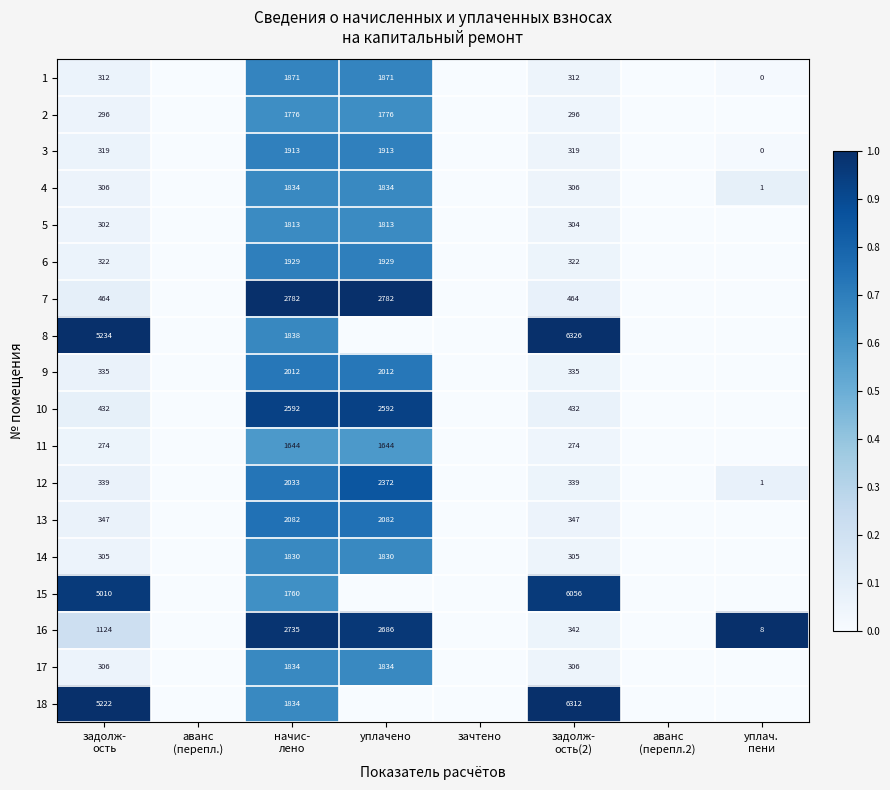

True or false: 2 has a value of 1776 at уплачено.

True